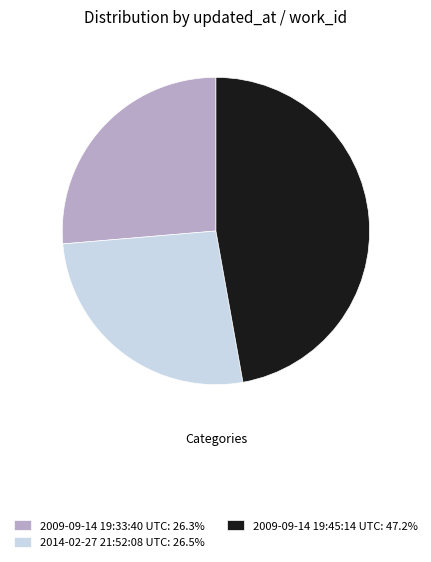

Approximately how many times larger is the value at 2014-02-27 21:52:08 UTC: 26.5% compared to 2009-09-14 19:33:40 UTC: 26.3%?

1.0